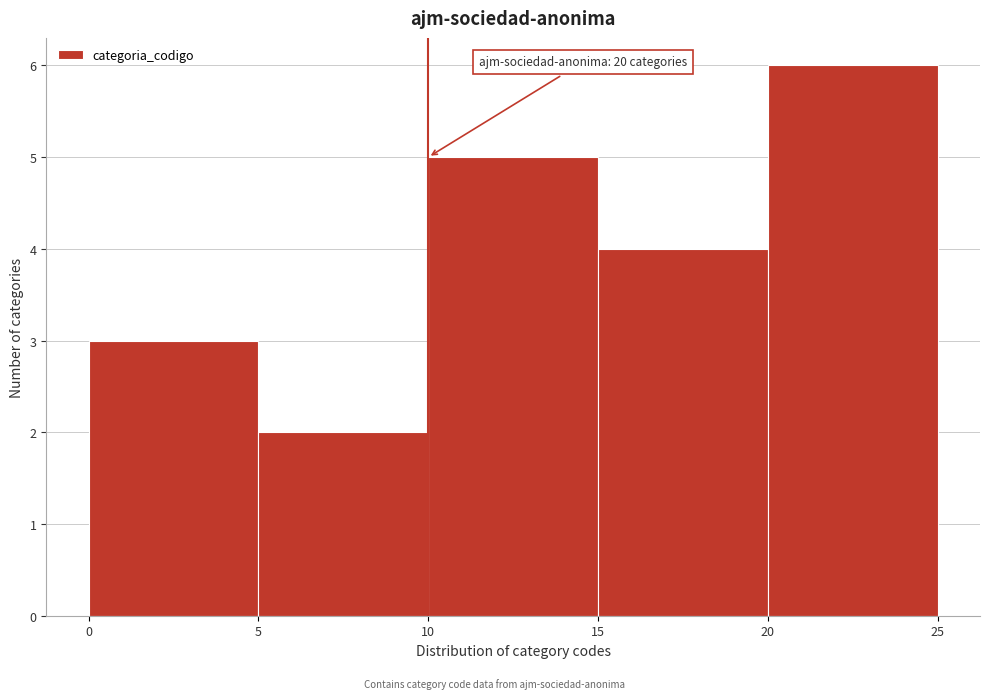

Which range on the x-axis has the tallest bar?

20 to 25